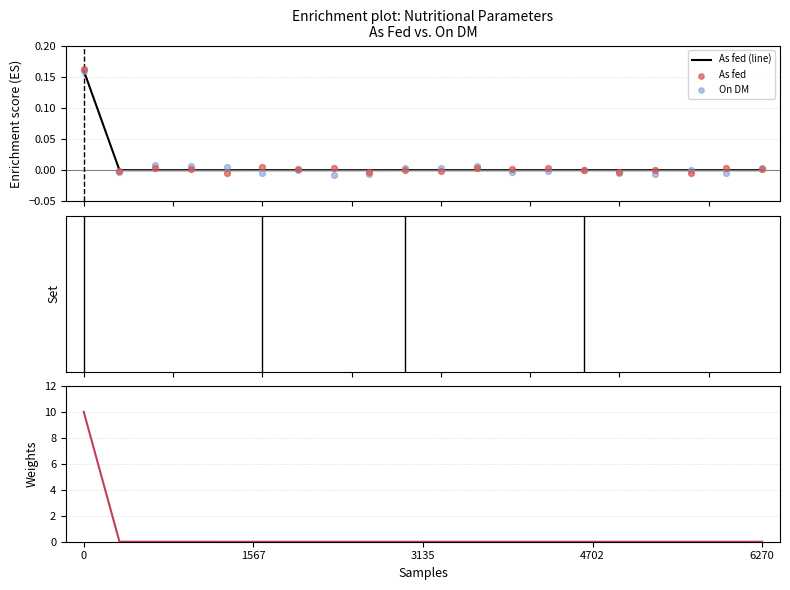

Which series reaches the maximum Y coordinate?

On DM